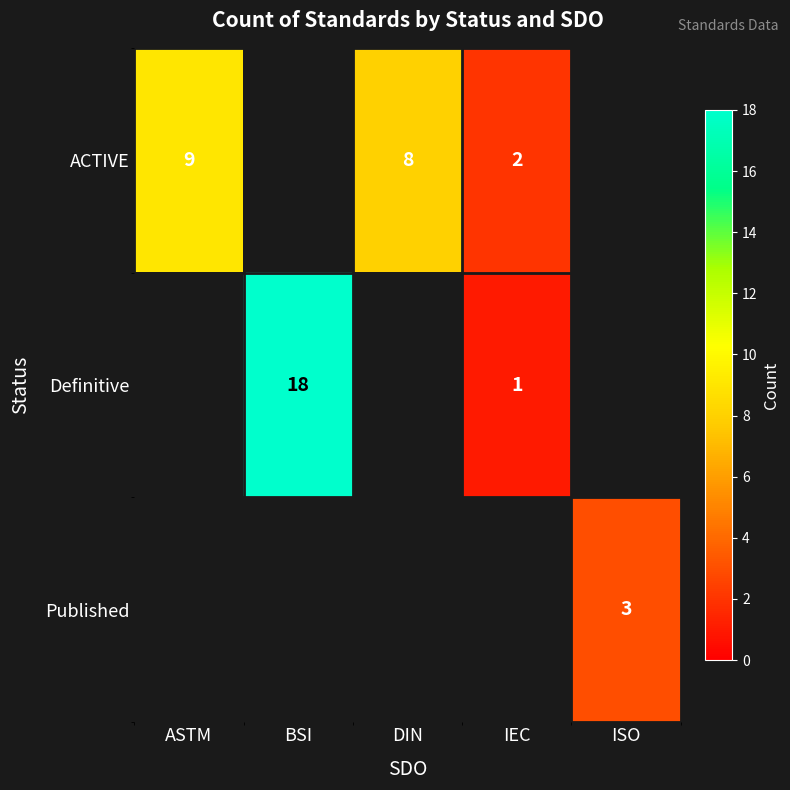

True or false: ACTIVE has a value of 9 at ASTM.

True